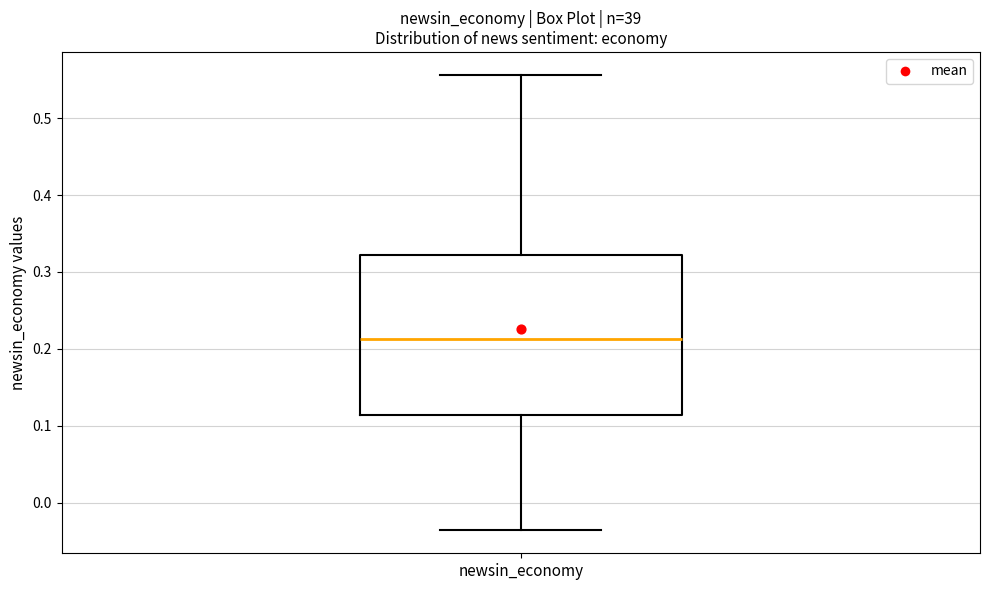

Where does the upper whisker of the box for newsin_economy end on the y-axis? The values are not printed on the chart, so give them approximately, as read against the axis.

0.56